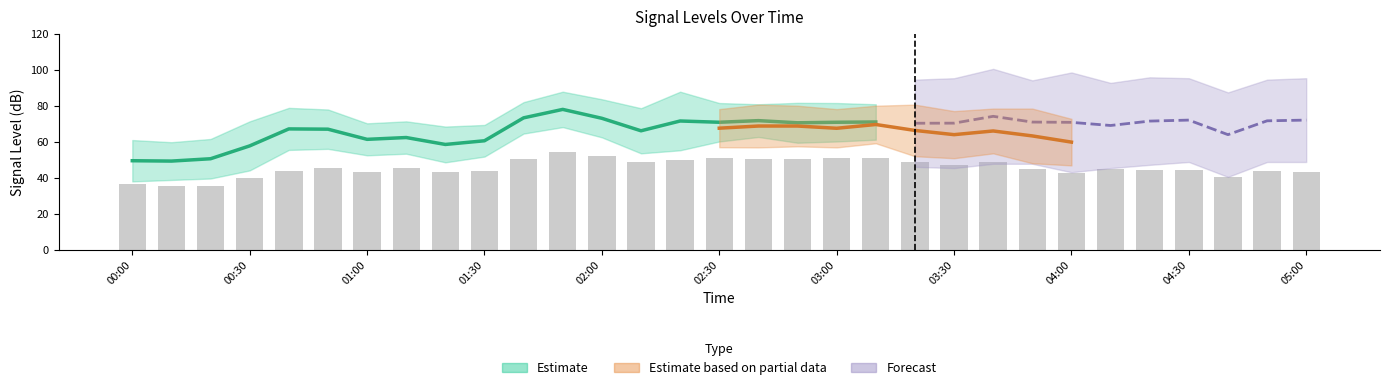

What is the difference between the 8.215 values at 01:40 and 02:50?

0.4